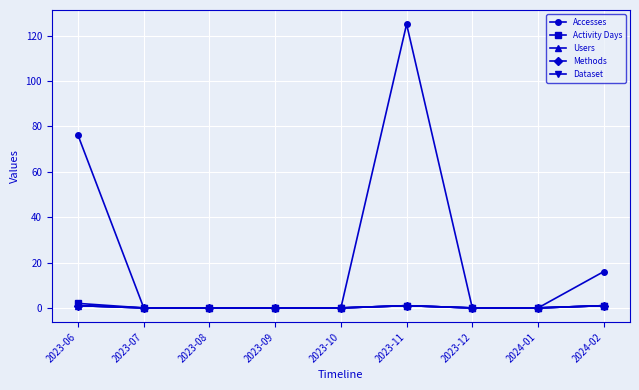

Which series changed the most between 2023-07 and 2024-01?

Accesses